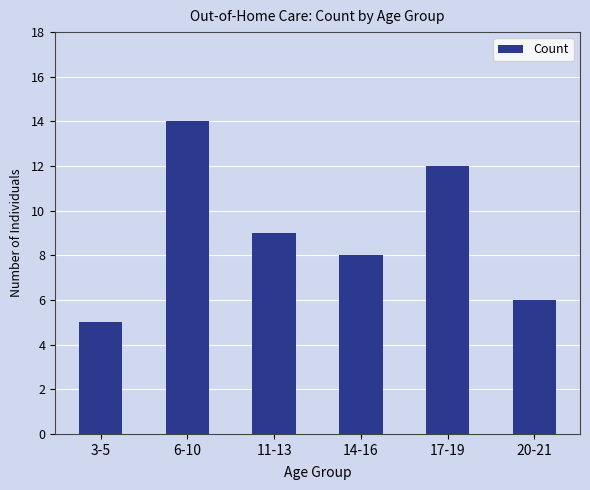

Which label corresponds to the largest value in the chart?

6-10